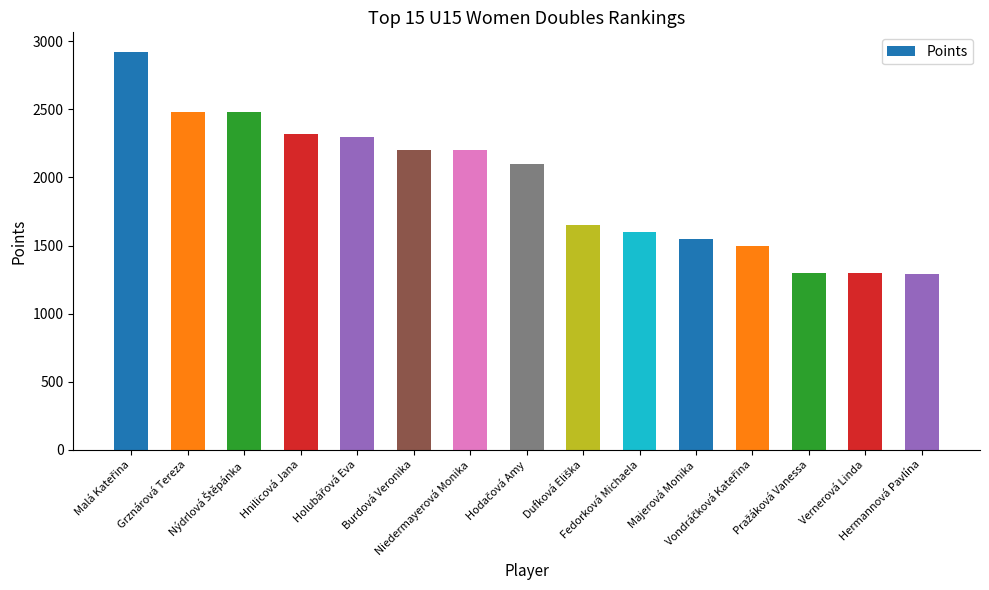

What is the sum of all values?

29190